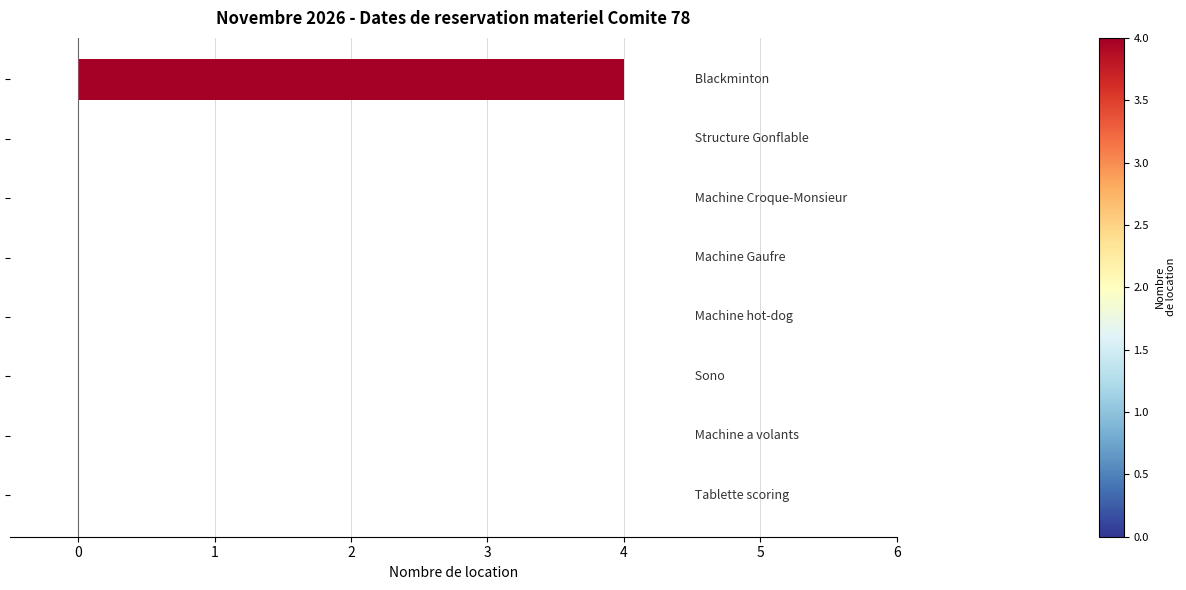

What is the greatest value displayed?

4